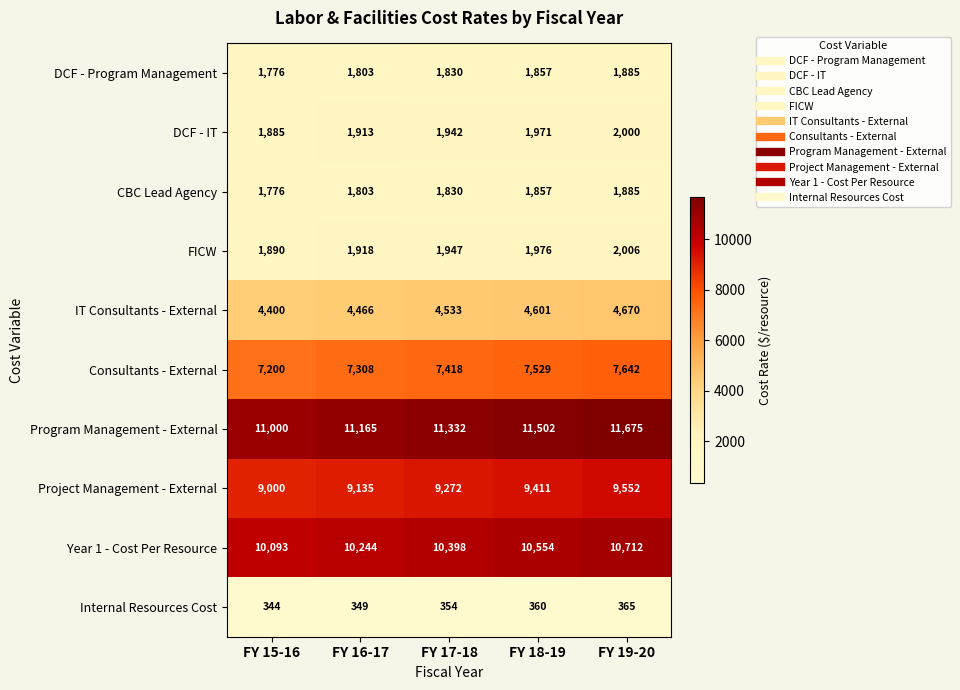

The CBC Lead Agency series shows 2970 at FY 15-16. True or false?

False